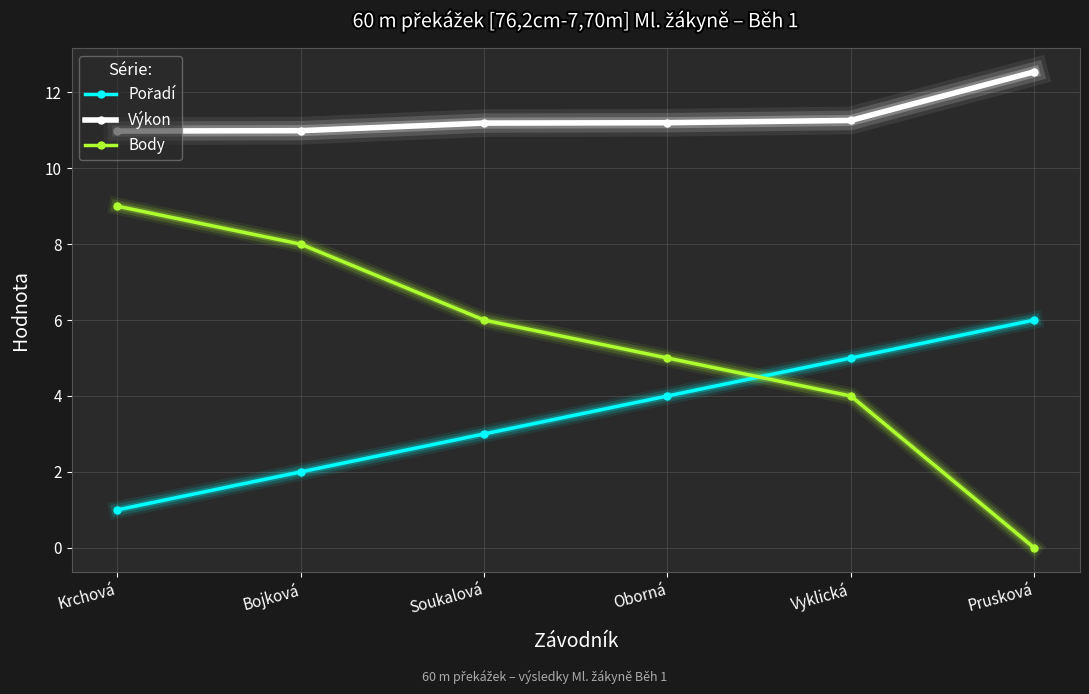

How many lines are shown in the chart?

3